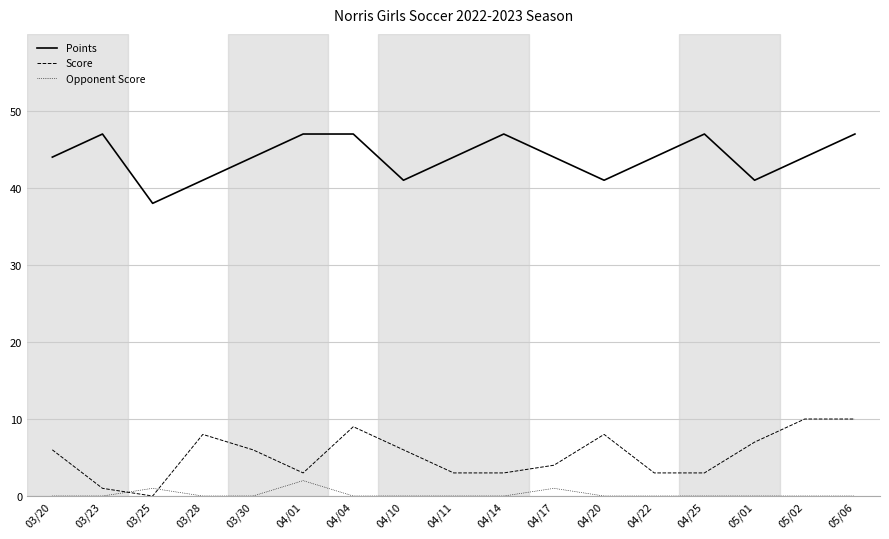

What is the greatest value displayed?

47